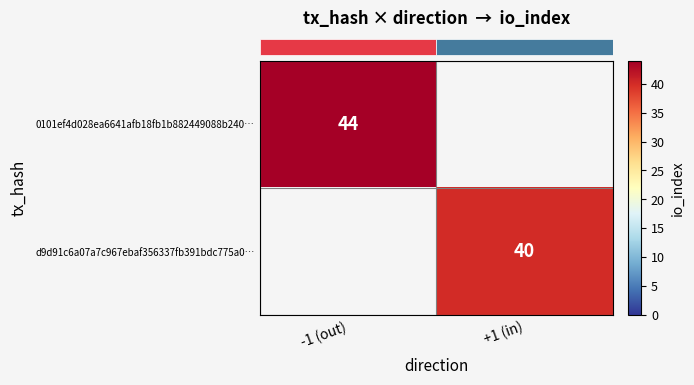

What is the lowest value of the row_0 series?

44.0